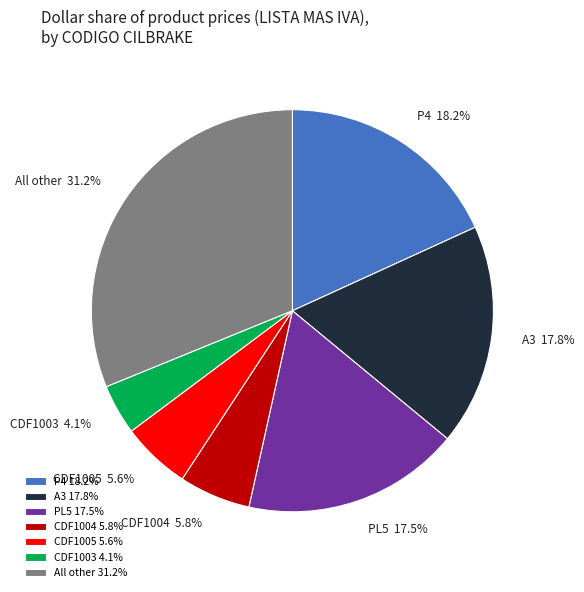

What is the total percentage of CDF1003 and All other?

35.2%